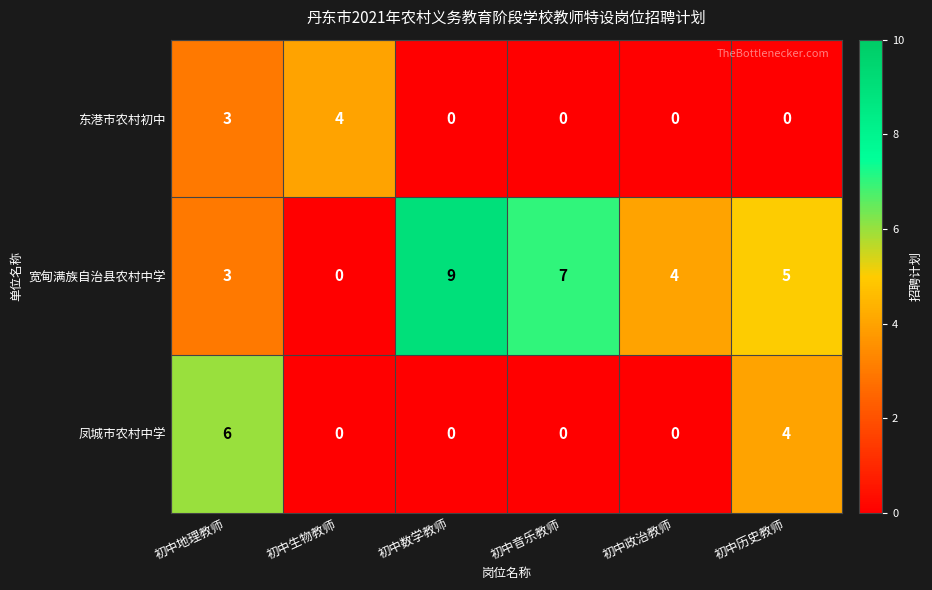

Which series changed the most between 初中数学教师 and 初中政治教师?

宽甸满族自治县农村中学